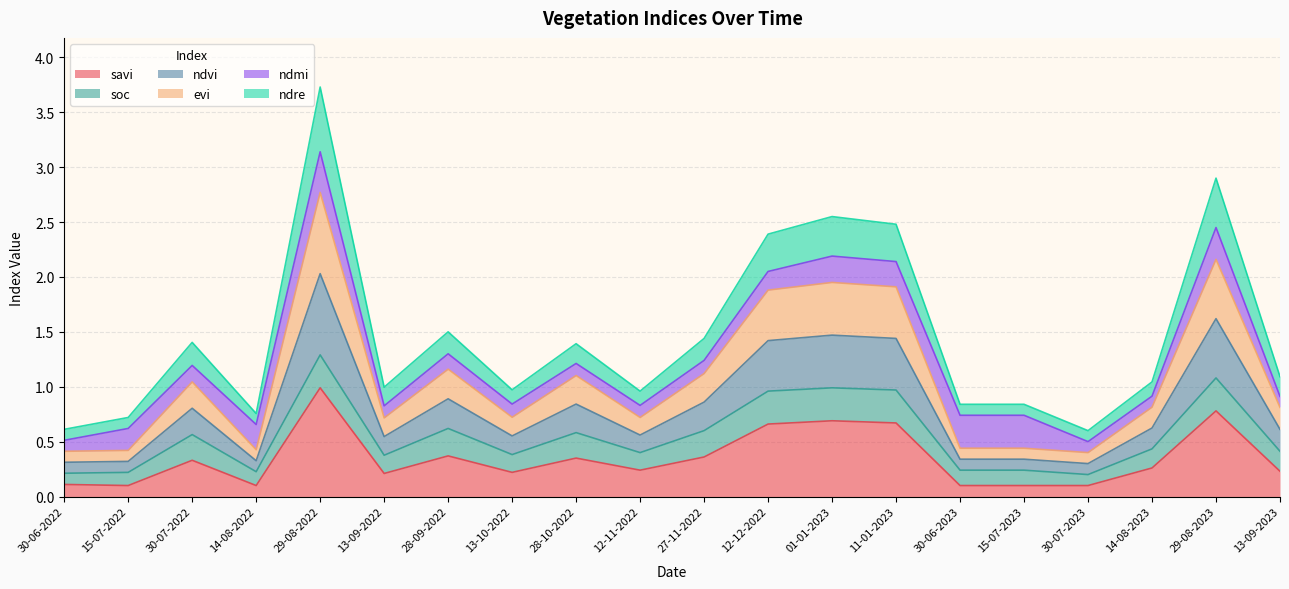

Between 13-10-2022 and 29-08-2023, which is larger?

29-08-2023